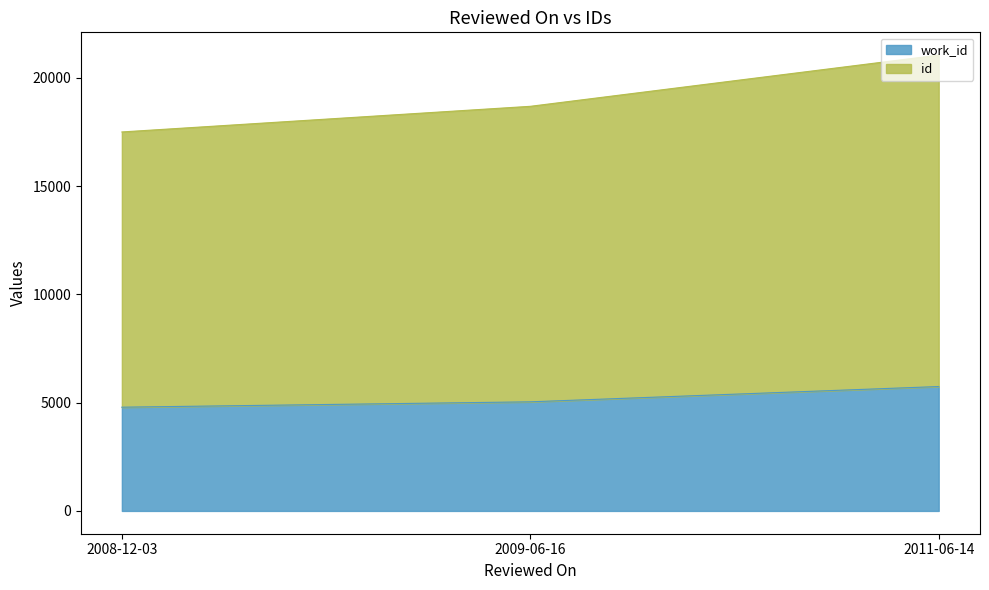

Rank the series by their maximum value, from highest to lowest.

id, work_id